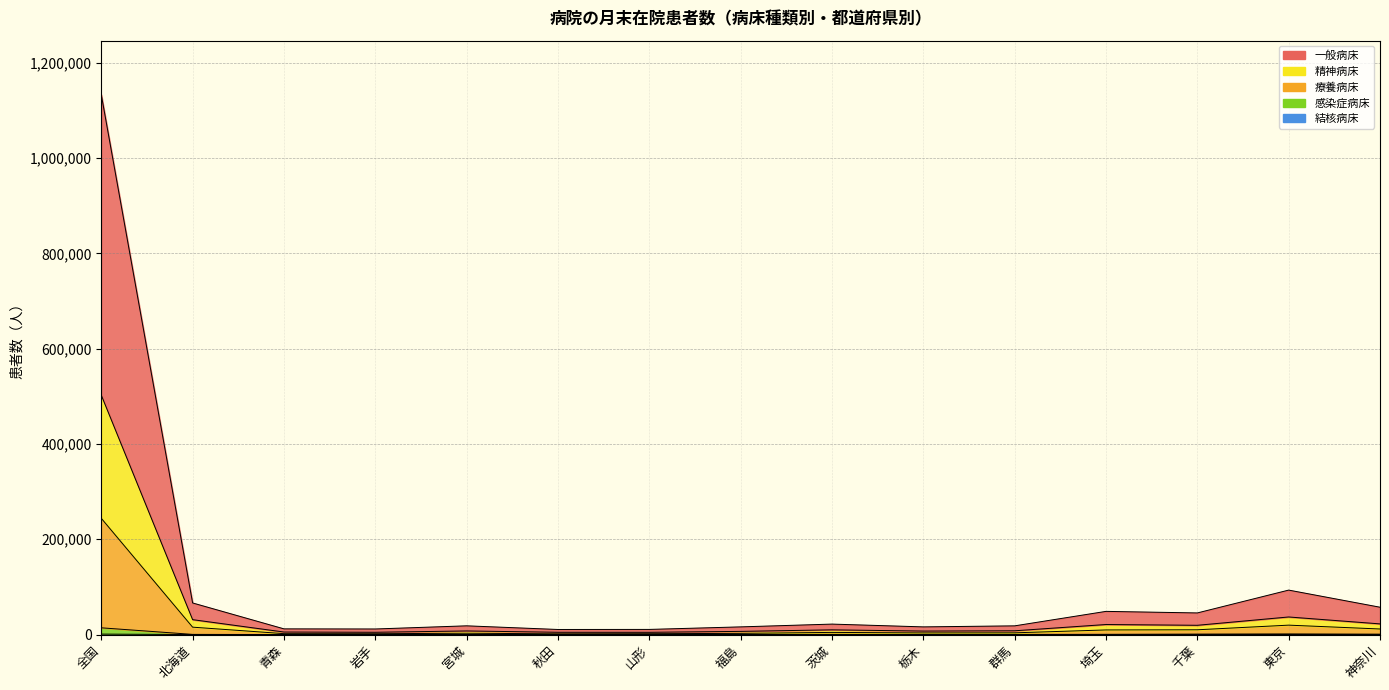

True or false: 精神病床 and 療養病床 intersect in this chart.

False